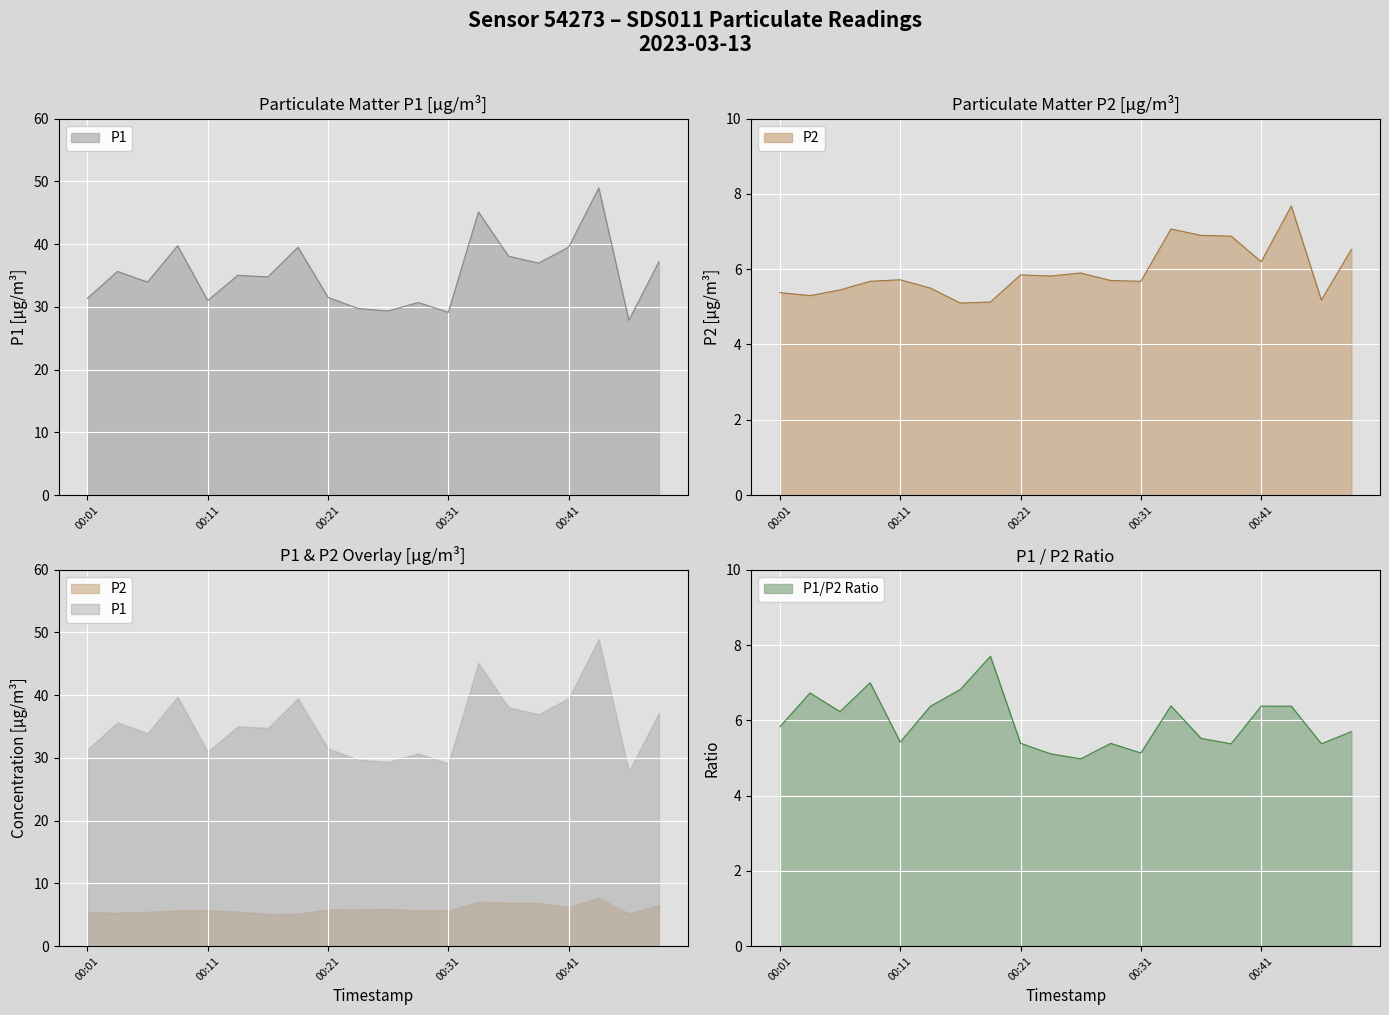

What is the highest value of the P1/P2 Ratio series?

7.7